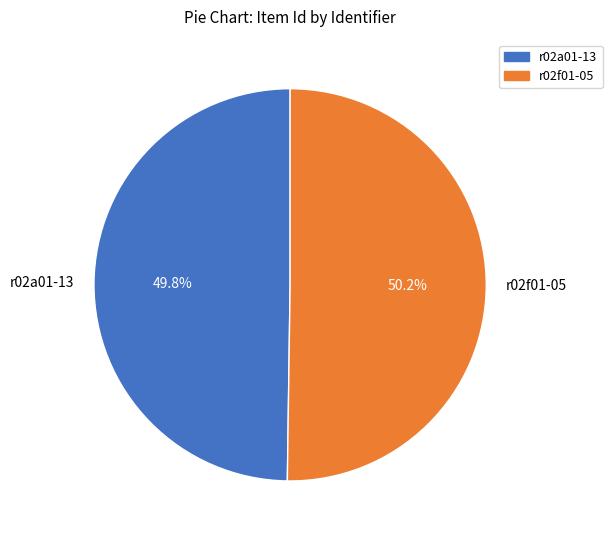

Is there a majority slice in this chart?

Yes